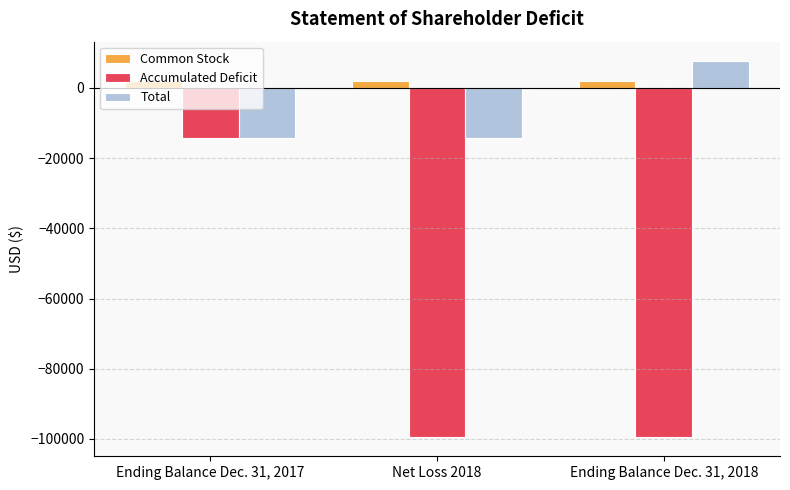

Rank the series by their maximum value, from lowest to highest.

Accumulated Deficit, Common Stock, Total